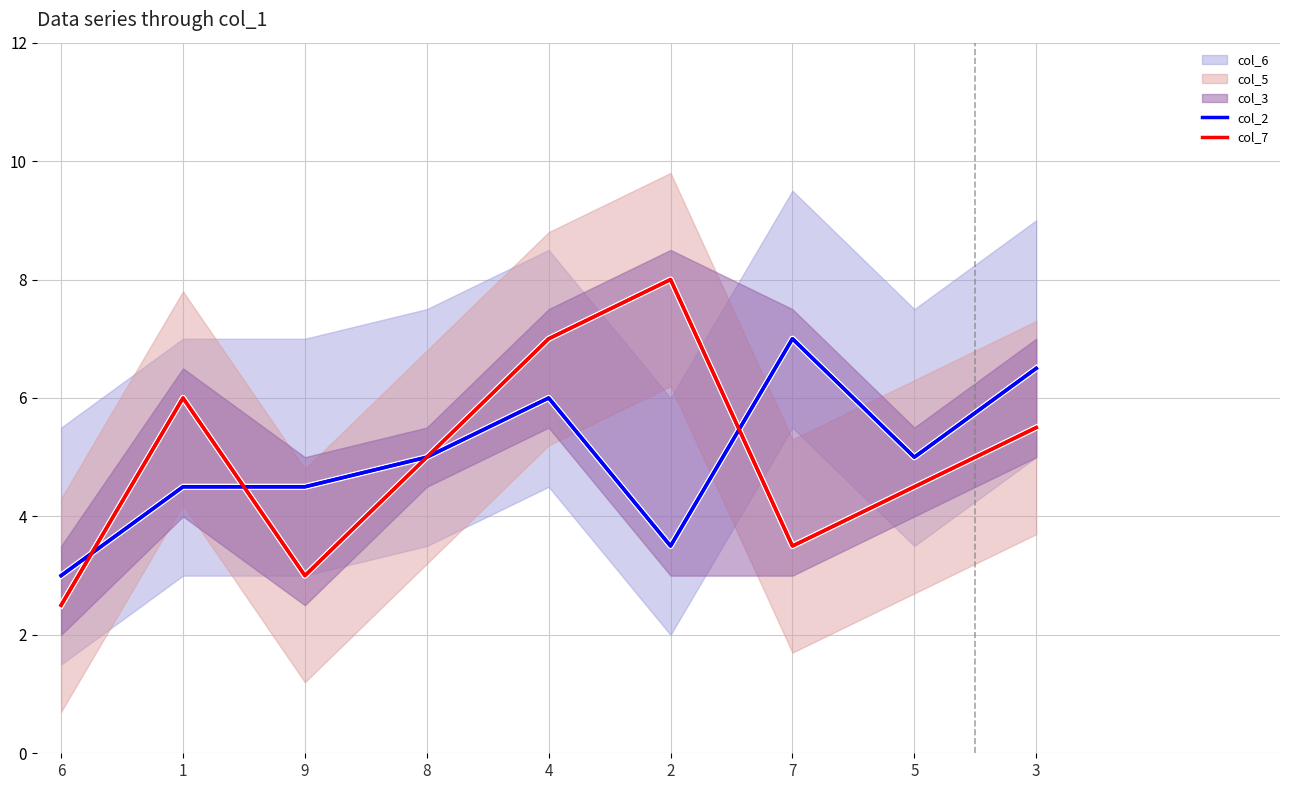

Which series has the largest range (max minus min)?

col_7